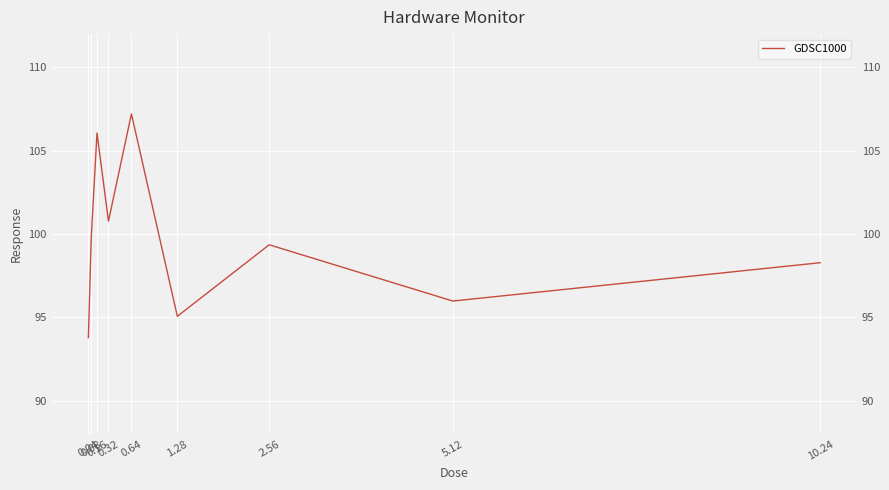

Rank the categories by value from highest to lowest.

0.64, 0.16, 0.32, 0.08, 2.56, 10.24, 5.12, 1.28, 0.04